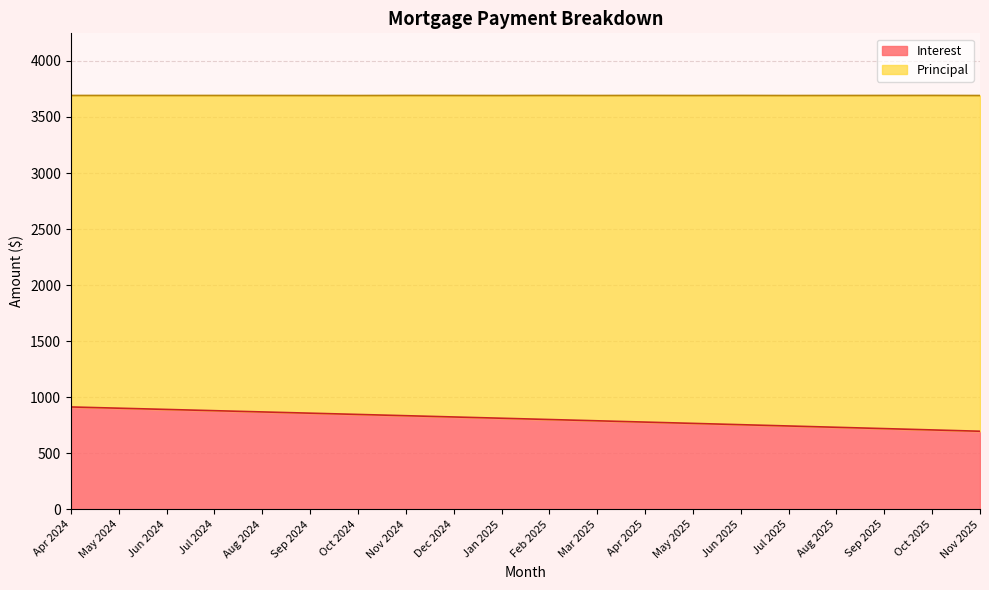

How many categories are shown in the chart?

20